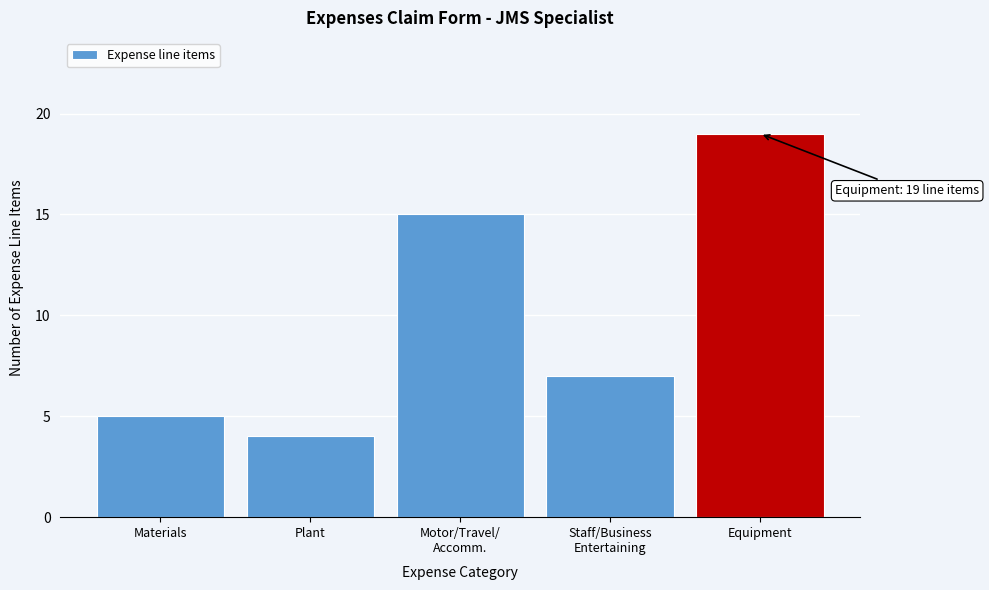

Reading left to right, extract all data points from this chart.

5	4	15	7	19